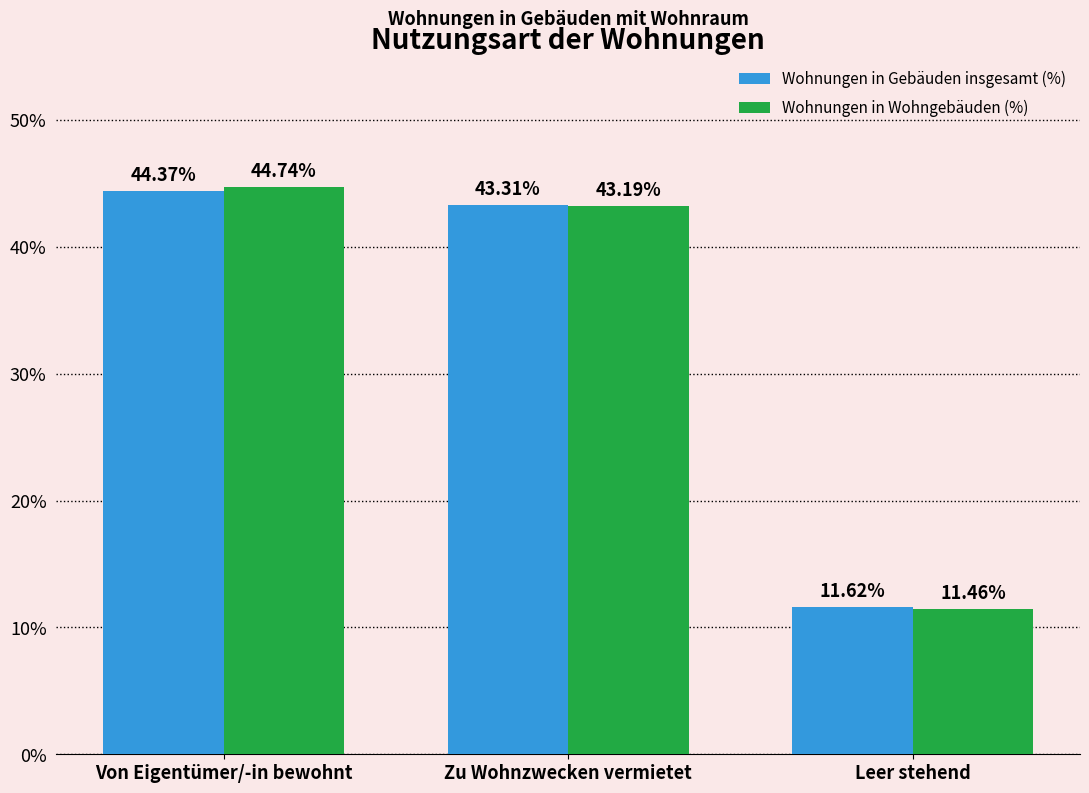

At how many categories does at least one series exceed 16?

2